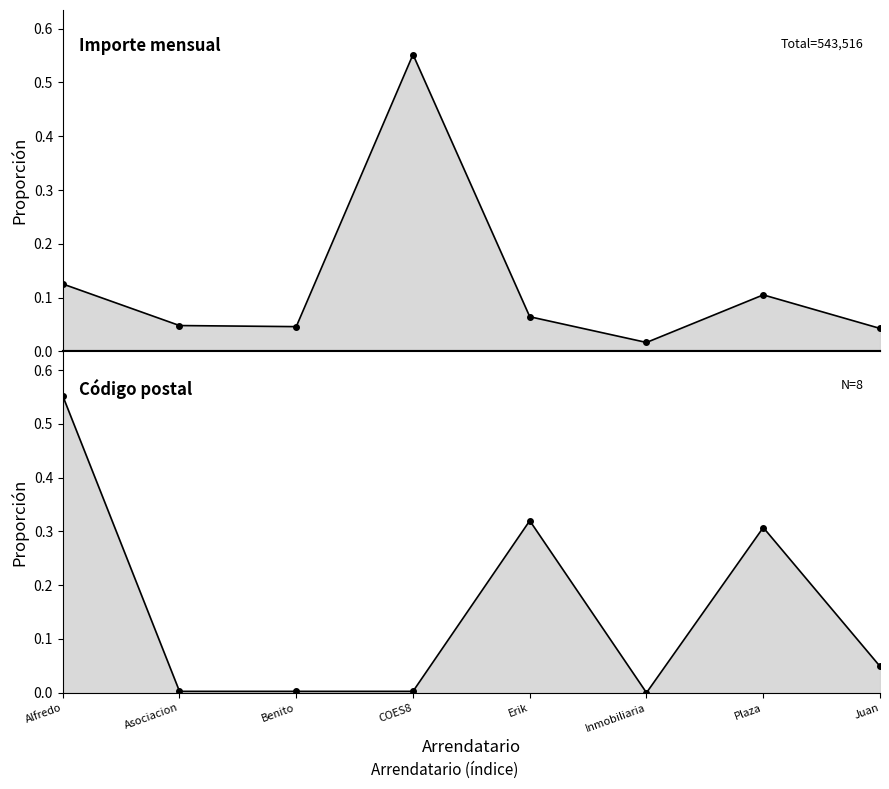

Is it true that Código postal equals -0.3 at Inmobiliaria?

False